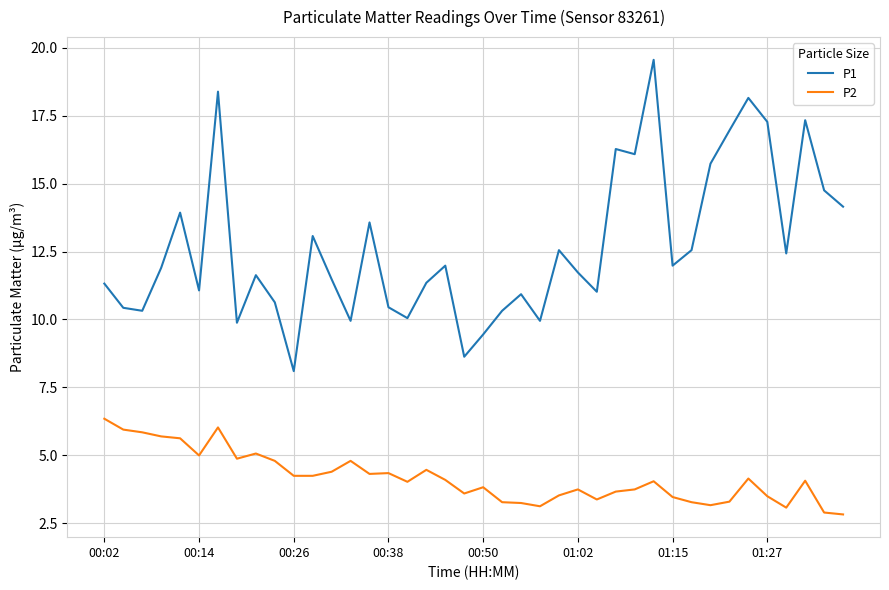

Rank the series by their average value, from highest to lowest.

P1, P2